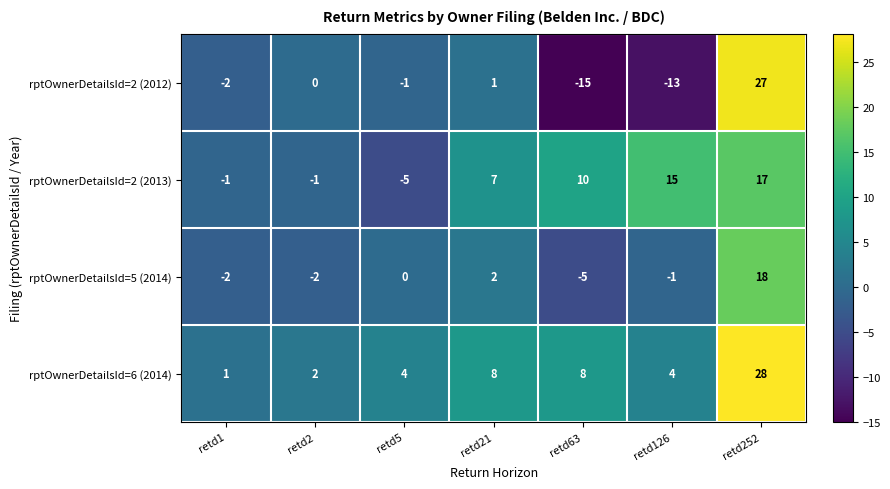

At how many categories does at least one series exceed 0?

7